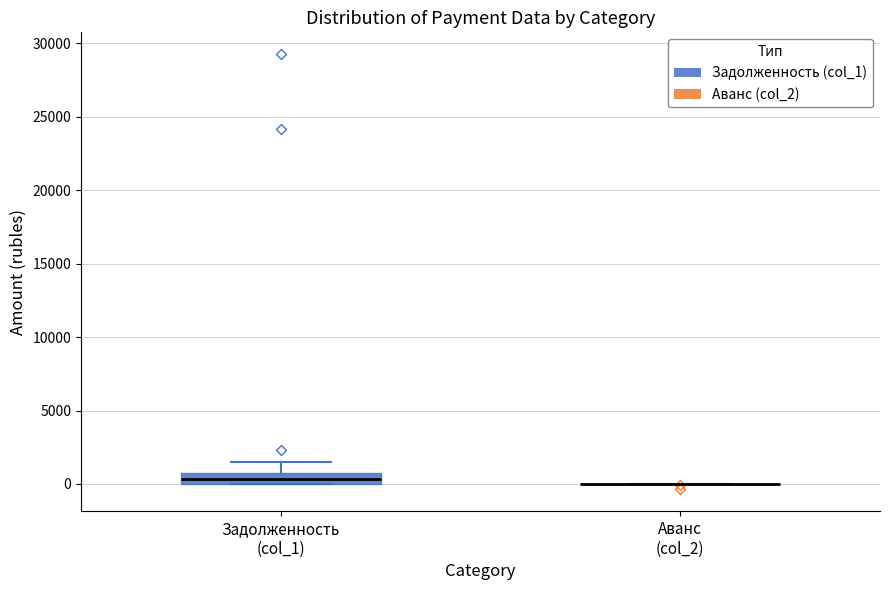

Which box is the tallest, from its lower edge to its upper edge?

Задолженность (col_1)